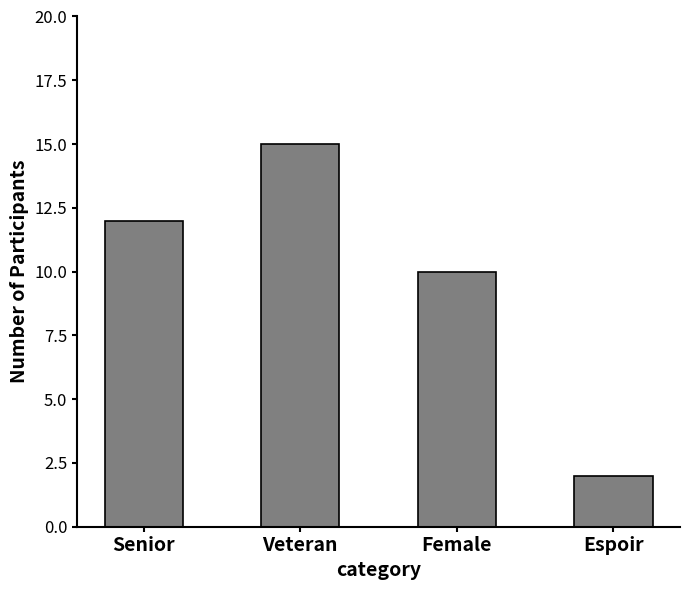

What is the value of the 1st bar from the left?

12